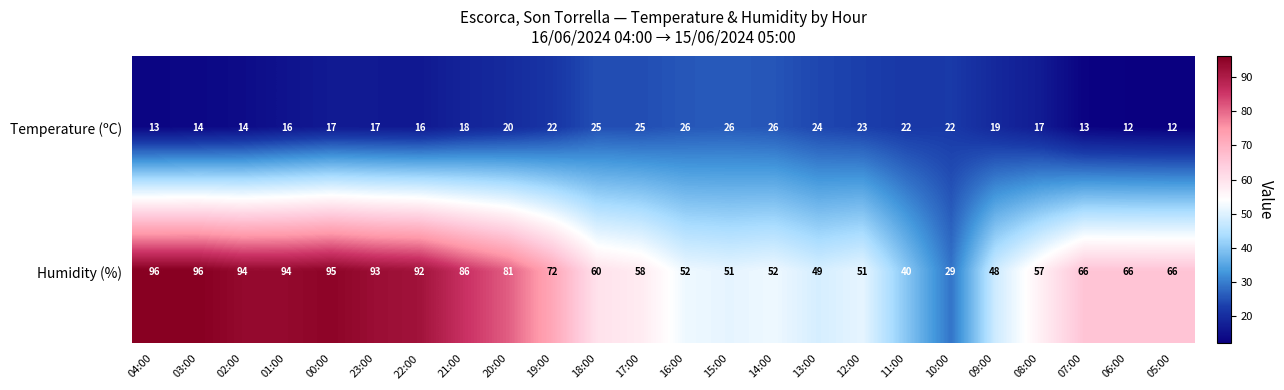

How many distinct data groups are displayed?

2